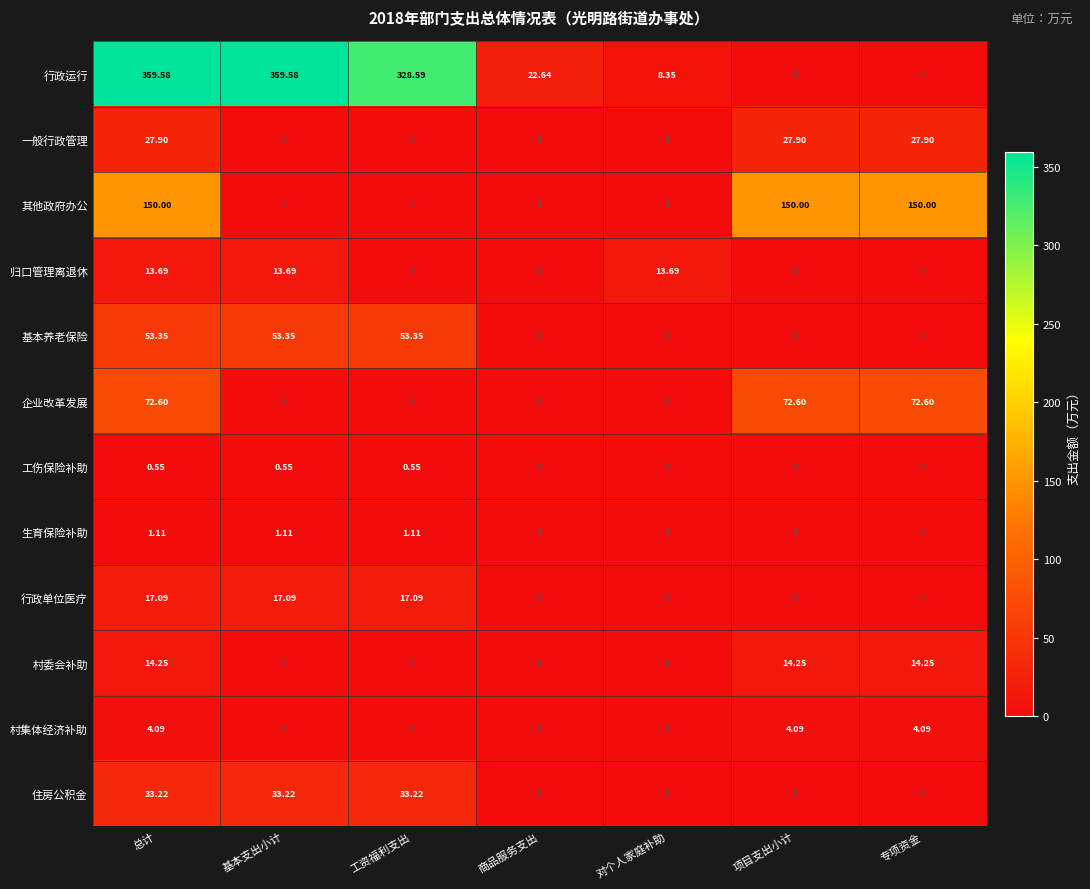

Which series has the largest range (max minus min)?

行政运行